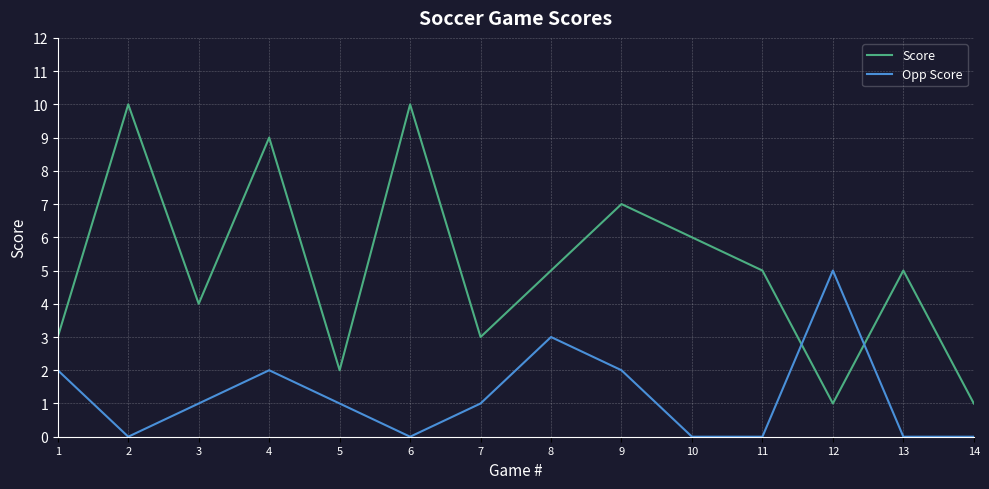

Is it true that Opp Score equals 3 at 1?

False